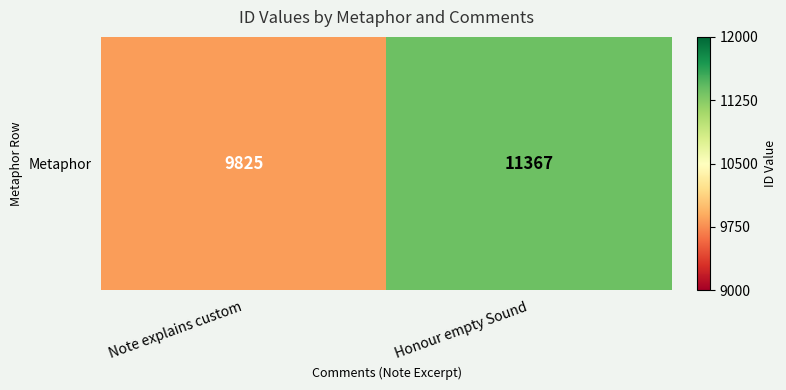

True or false: the data shows 9825 at Note explains custom.

True